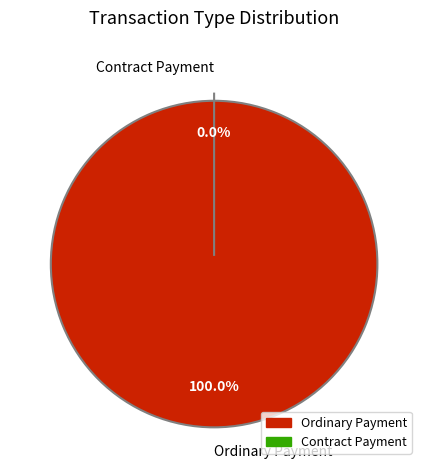

How many segments does this pie chart have?

2